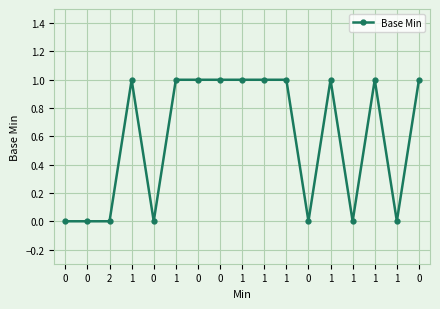

What is the change in value from 2 to 0?

+1